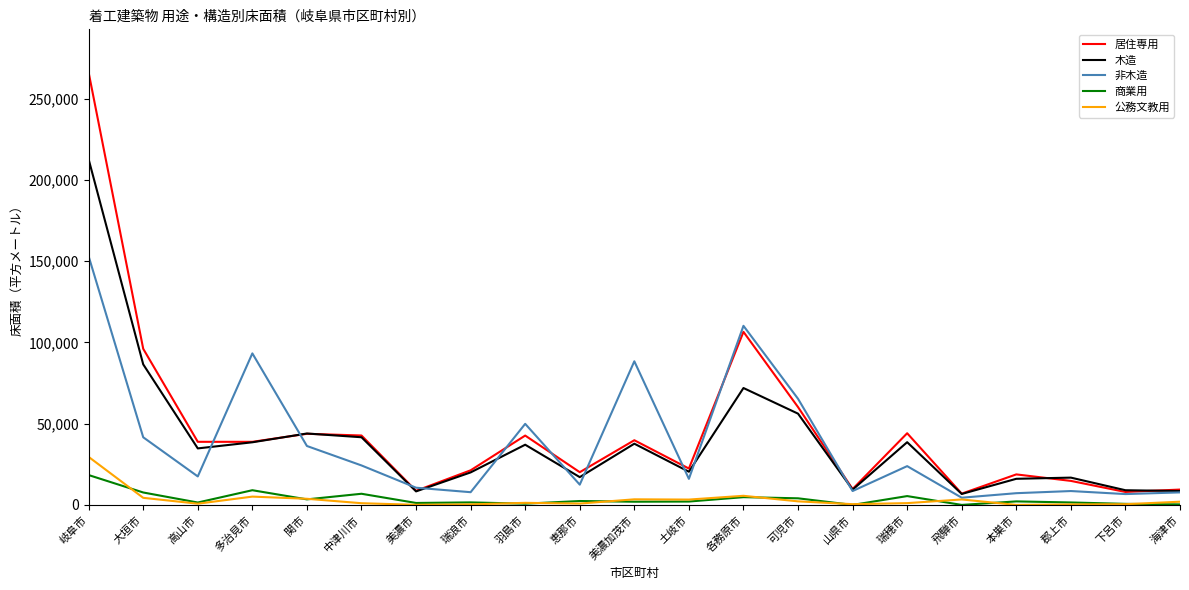

How many lines are shown in the chart?

5